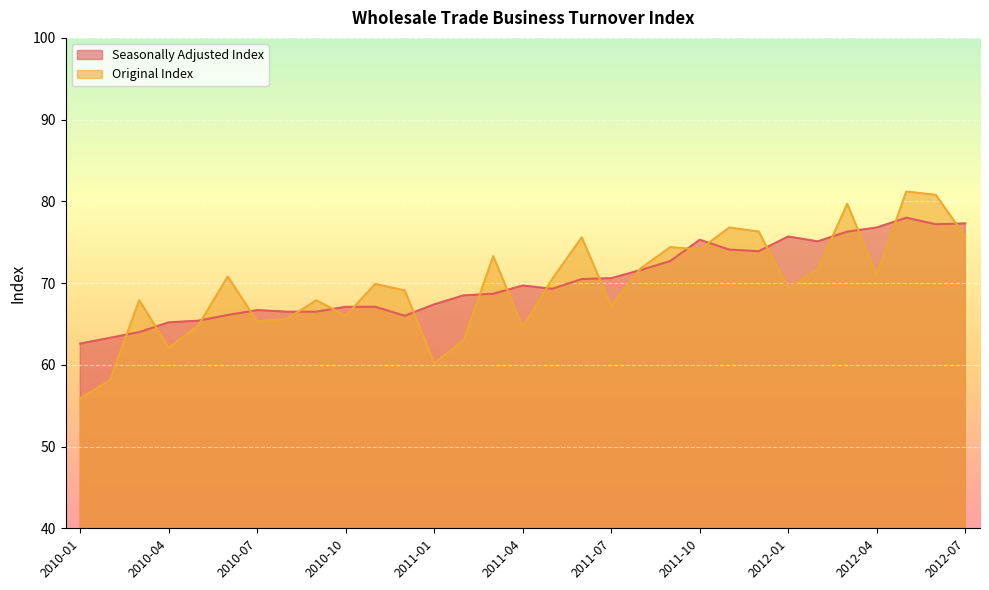

Reading right to left, transcribe all the data shown in this chart.

Seasonally Adjusted Index: 2012-07=77.3	2012-06=77.2	2012-05=78.0	2012-04=76.8	2012-03=76.3	2012-02=75.1	2012-01=75.7	2011-12=73.9	2011-11=74.1	2011-10=75.3	2011-09=72.7	2011-08=71.6	2011-07=70.6	2011-06=70.5	2011-05=69.3	2011-04=69.7	2011-03=68.7	2011-02=68.5	2011-01=67.4	2010-12=66.0	2010-11=67.1	2010-10=67.1	2010-09=66.5	2010-08=66.5	2010-07=66.7	2010-06=66.1	2010-05=65.4	2010-04=65.2	2010-03=64.0	2010-02=63.3	2010-01=62.6
Original Index: 2012-07=75.7	2012-06=80.8	2012-05=81.2	2012-04=71.0	2012-03=79.7	2012-02=71.7	2012-01=69.4	2011-12=76.3	2011-11=76.8	2011-10=74.1	2011-09=74.4	2011-08=71.8	2011-07=67.2	2011-06=75.6	2011-05=70.5	2011-04=64.6	2011-03=73.3	2011-02=63.0	2011-01=60.2	2010-12=69.1	2010-11=69.9	2010-10=66.0	2010-09=67.9	2010-08=65.6	2010-07=65.3	2010-06=70.8	2010-05=64.8	2010-04=62.1	2010-03=67.9	2010-02=58.1	2010-01=55.9